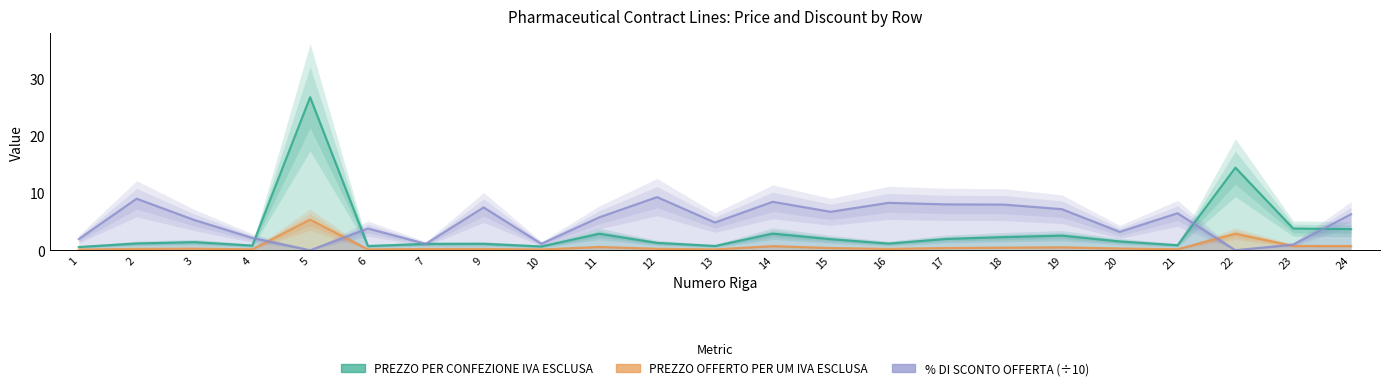

List the series in order of their peak value, highest first.

PREZZO PER CONFEZIONE IVA ESCLUSA, % DI SCONTO OFFERTA, PREZZO OFFERTO PER UM IVA ESCLUSA